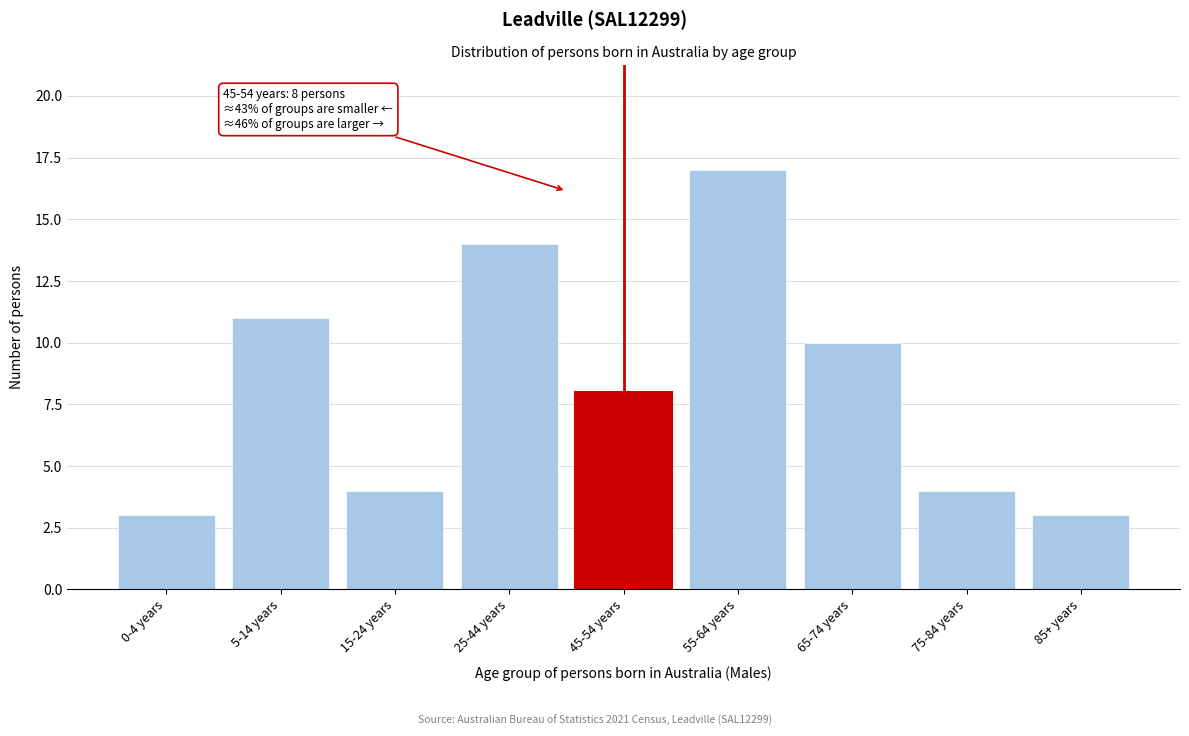

Reading left to right, what are all the values shown in this chart?

0-4 years=3	5-14 years=11	15-24 years=4	25-44 years=14	45-54 years=8	55-64 years=17	65-74 years=10	75-84 years=4	85+ years=3